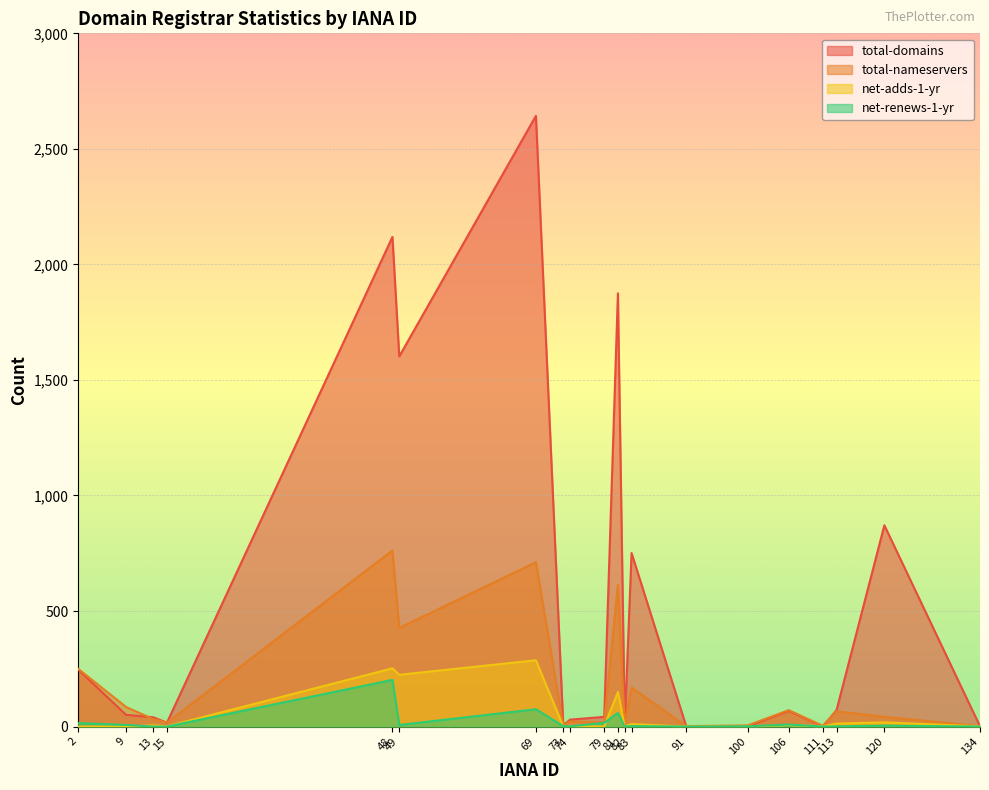

How many lines are shown in the chart?

4